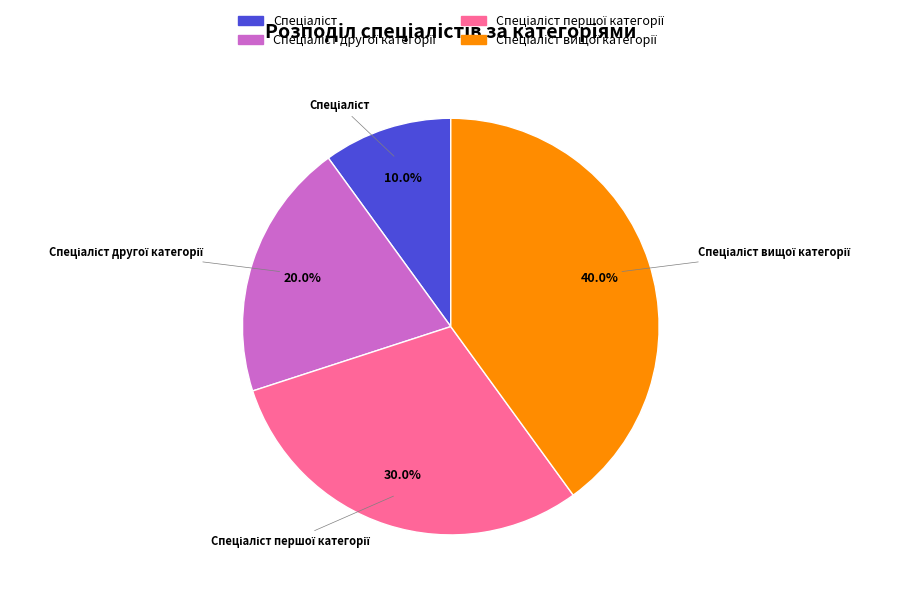

How many slices are in this pie chart?

4